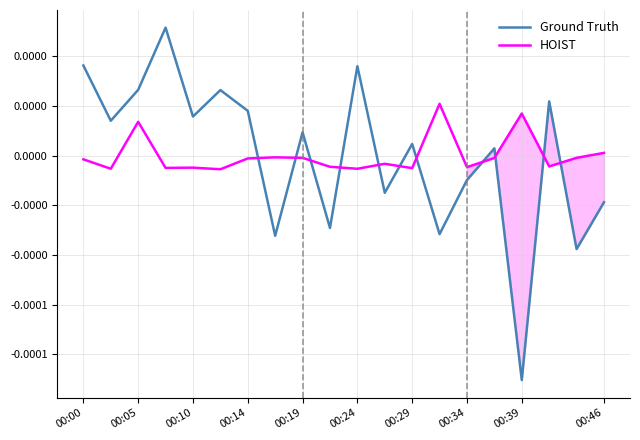

What are all the series names shown in the legend?

Ground Truth, HOIST